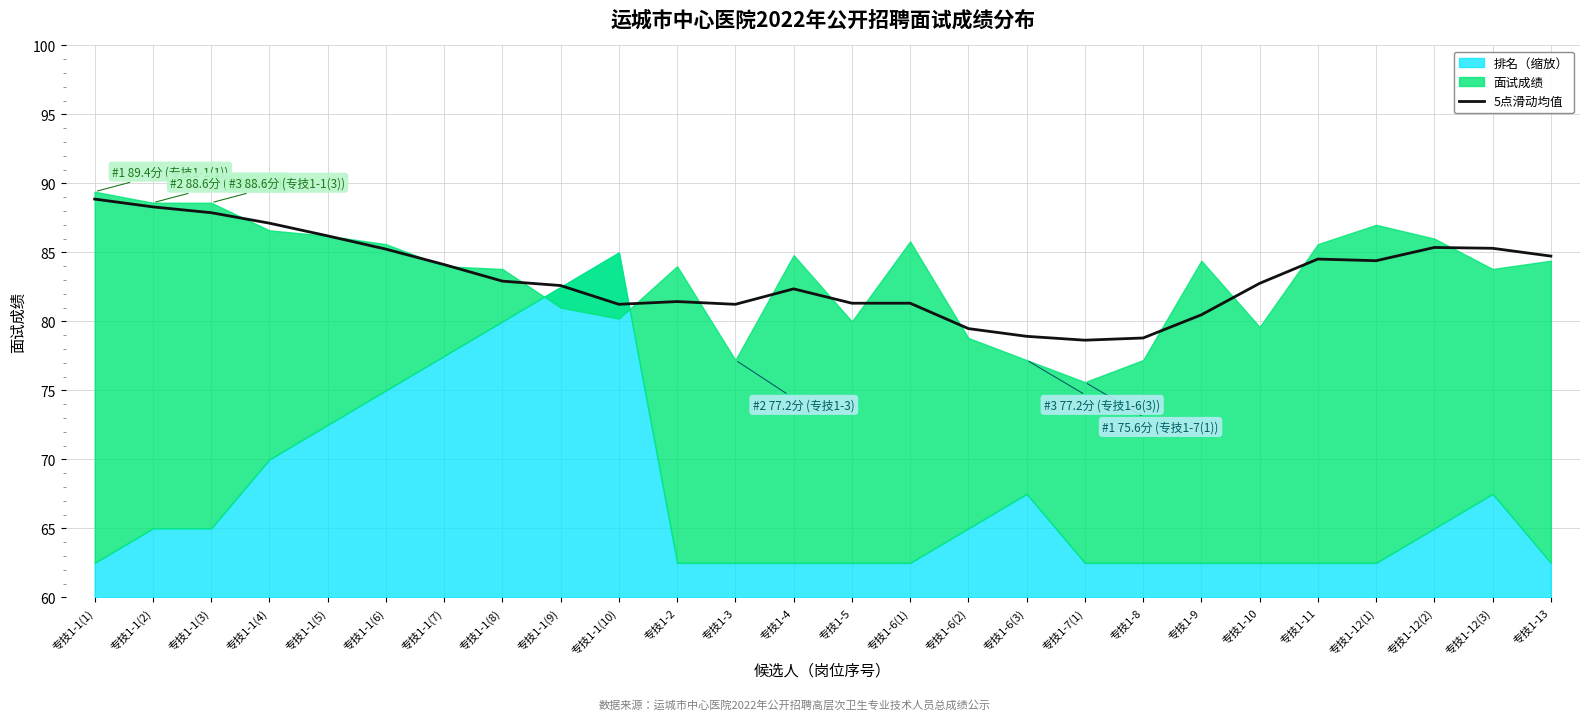

How many values are below 82?

10